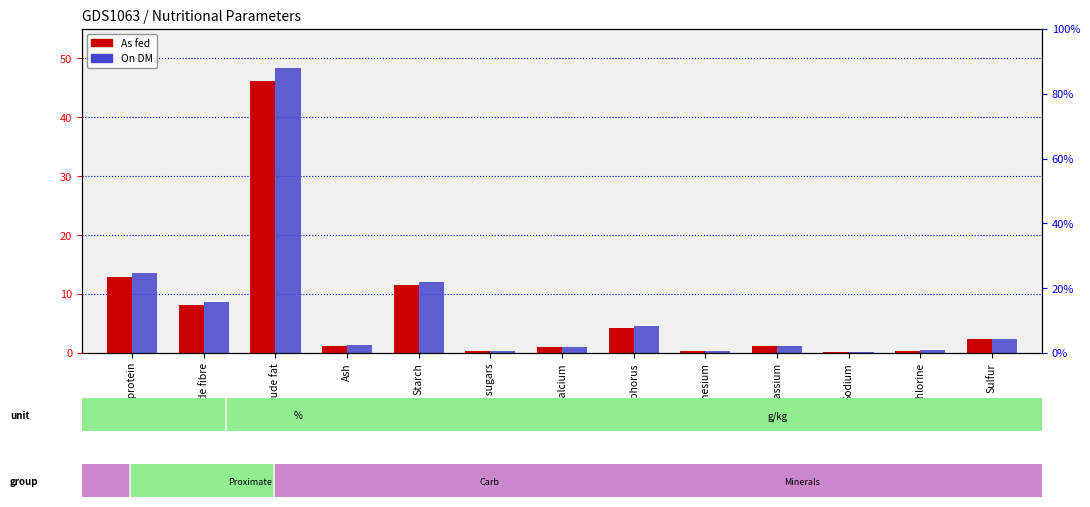

What is the total value across all series at Phosphorus?

8.8